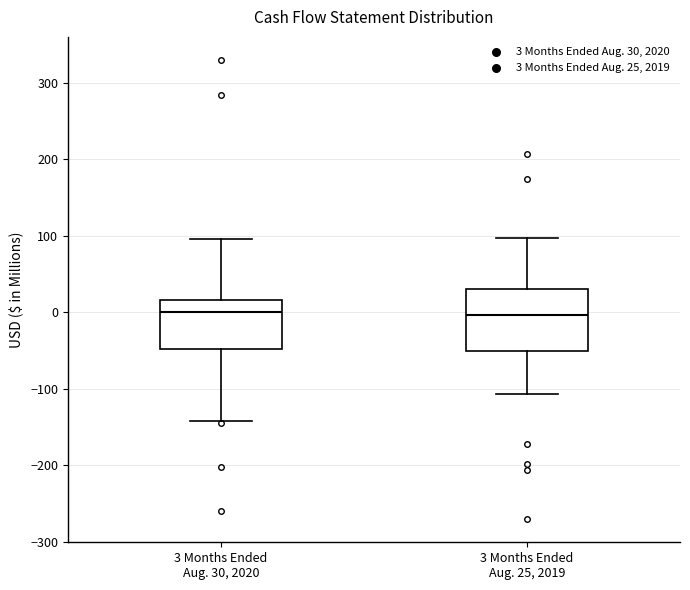

Which box is the tallest, from its lower edge to its upper edge?

3 Months Ended Aug. 25, 2019